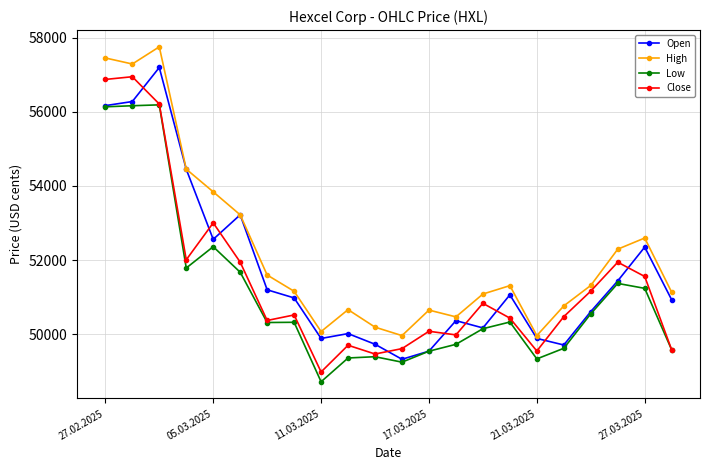

True or false: Open has more than 2 interior local peaks.

True